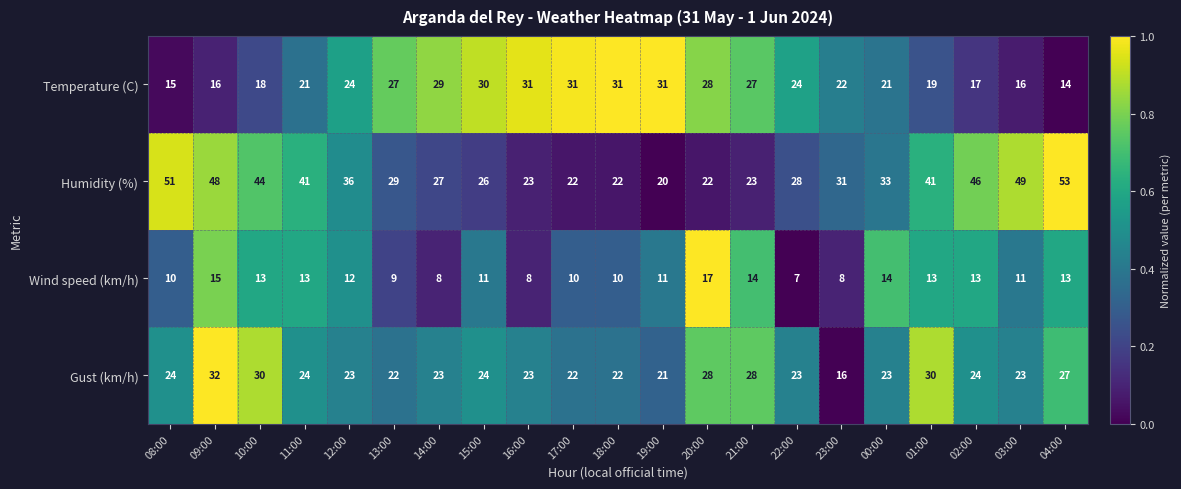

How many series are shown in this chart?

4